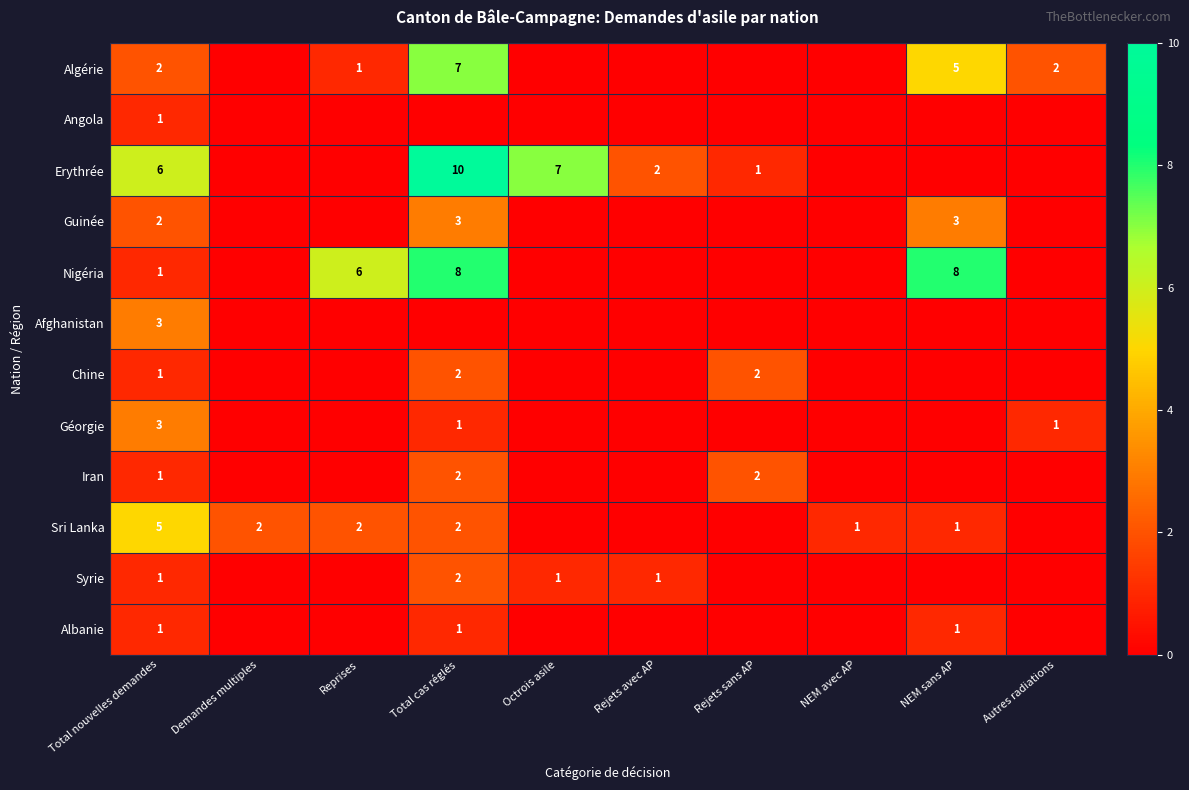

At which category is the sum across all series the highest?

Total cas réglés